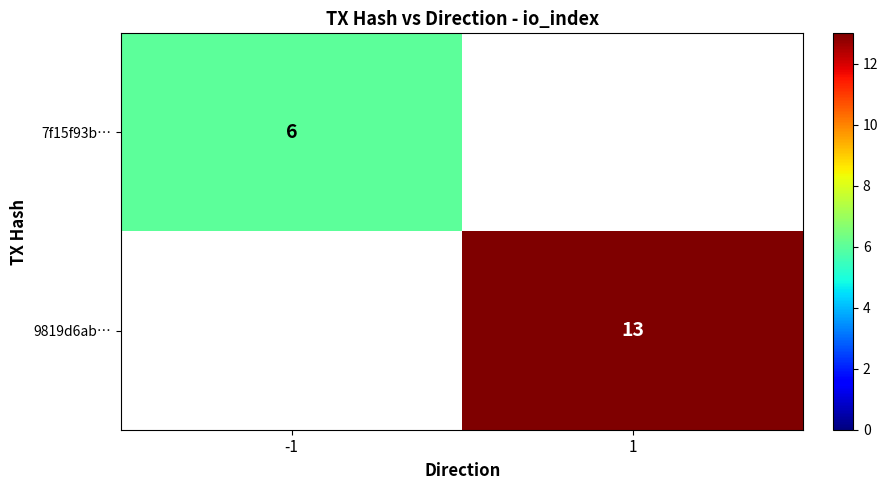

The value of 7f15f93b… at -1 is 1.9. True or false?

False